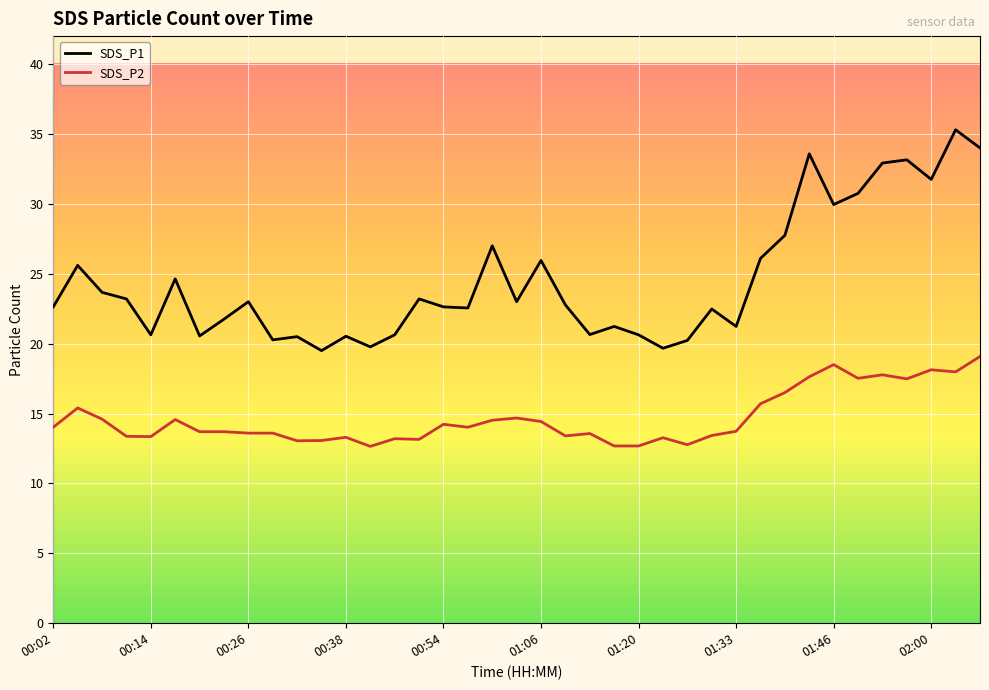

How many values in the SDS_P1 series are below 22?

15